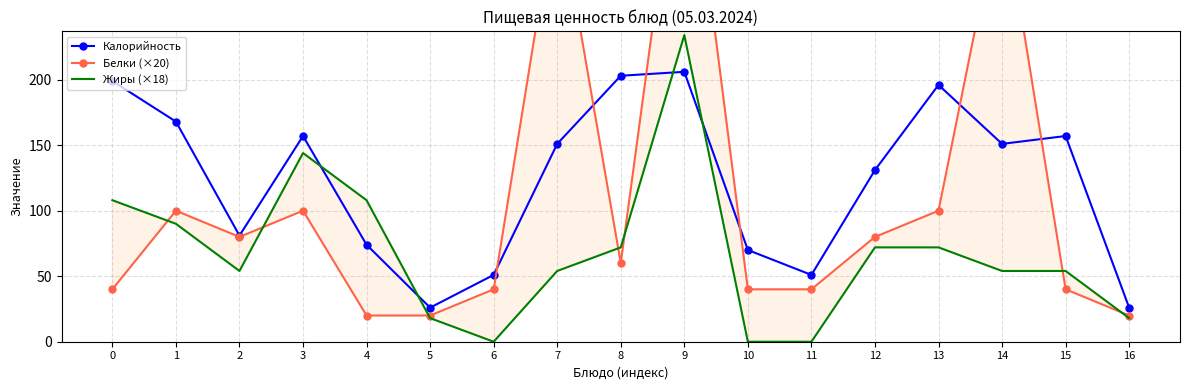

What is the average value of the Жиры (×18) series?

68